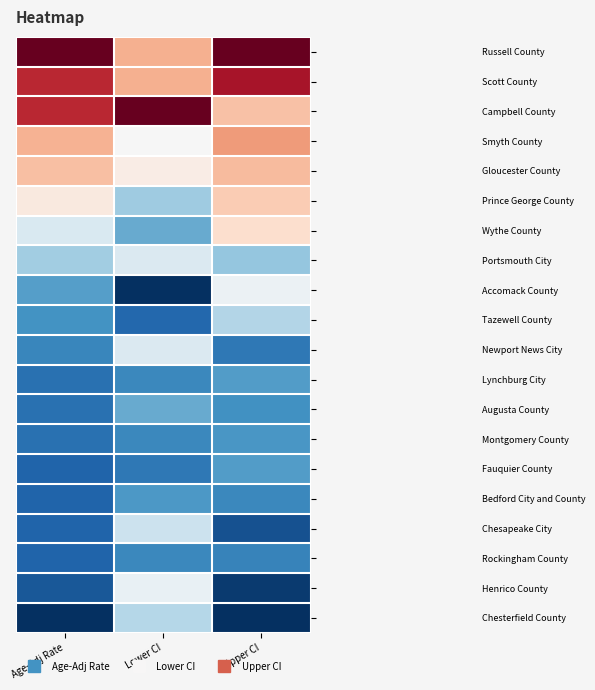

Which label corresponds to the smallest value in the chart?

Lower CI